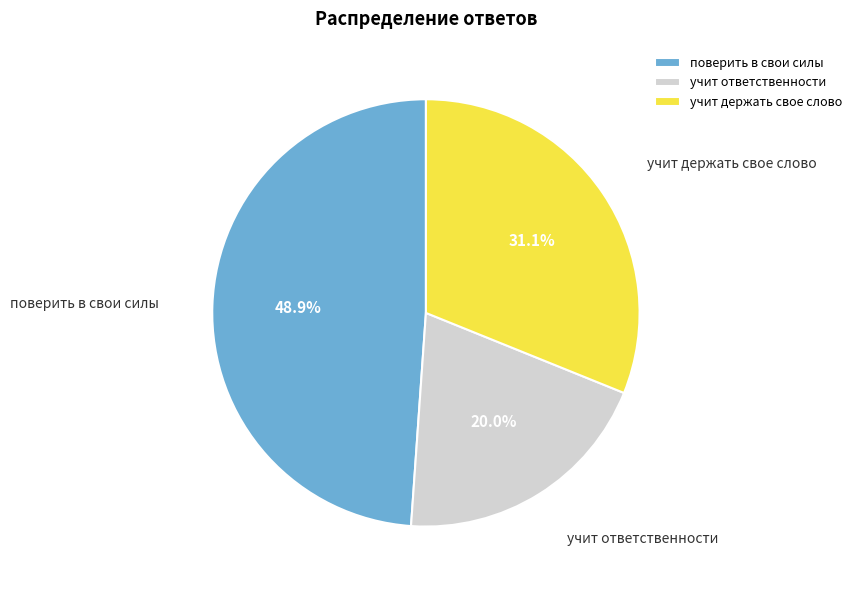

Combined, what portion of the pie is учит держать свое слово and поверить в свои силы?

80.0%